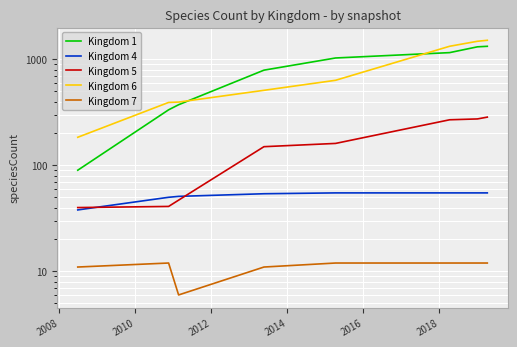

At 2010, list the series in order from largest to smallest.

Kingdom 6, Kingdom 1, Kingdom 4, Kingdom 5, Kingdom 7